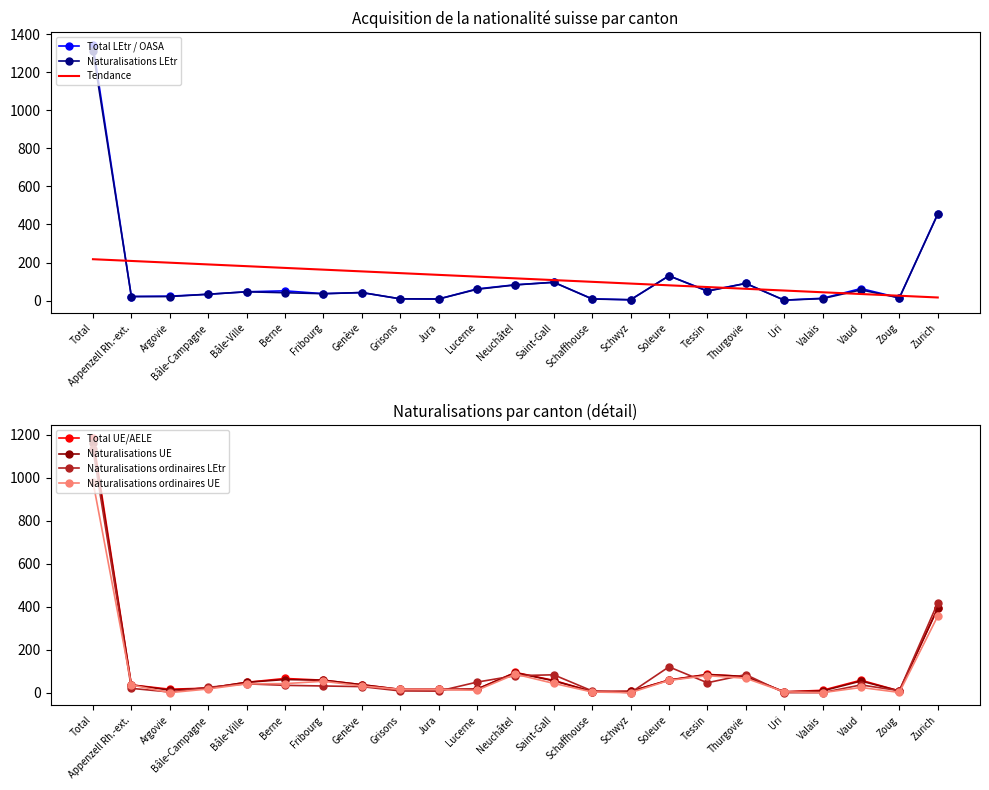

What is the difference between the Naturalisations ordinaires UE values at Soleure and Lucerne?

46